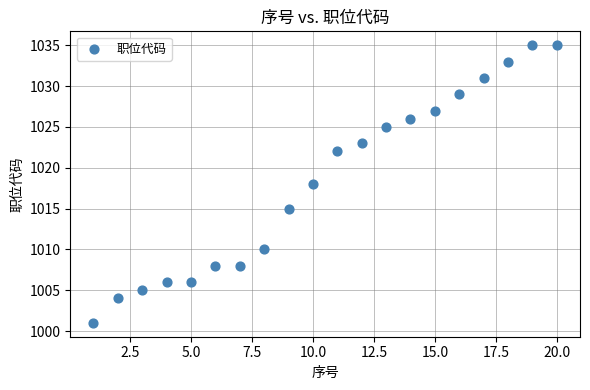

What is the range of X values (max minus min)?

19